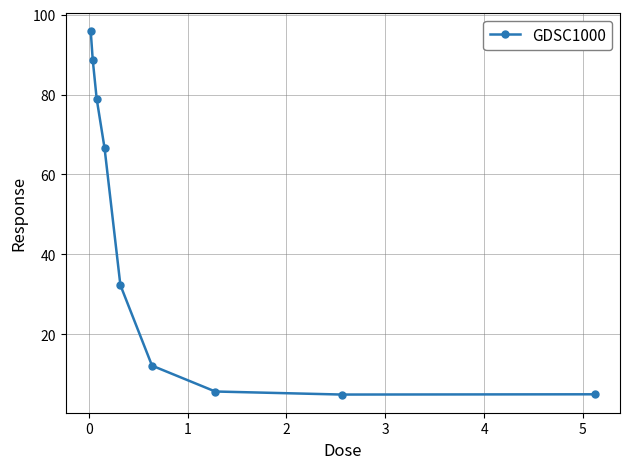

What is the average value?

43.4